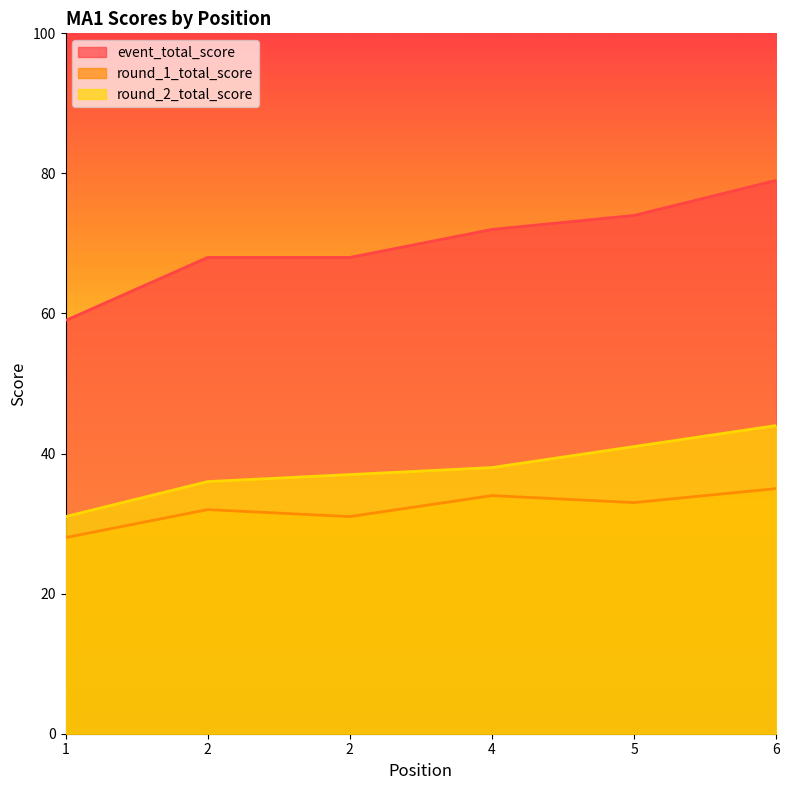

List the labels in order of event_total_score value, smallest first.

1, 2, 2, 4, 5, 6